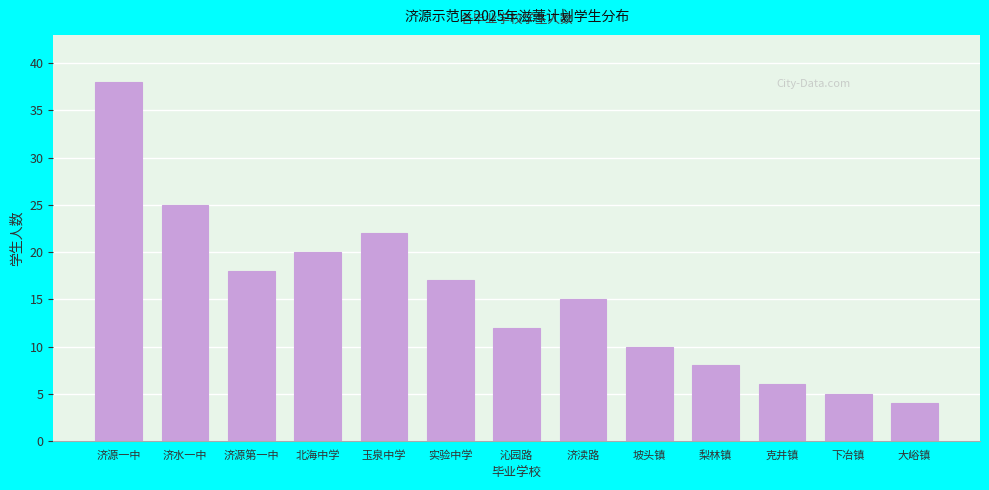

Reading left to right, transcribe all the data shown in this chart.

济源一中=38	济水一中=25	济源第一中=18	北海中学=20	玉泉中学=22	实验中学=17	沁园路=12	济渎路=15	坡头镇=10	梨林镇=8	克井镇=6	下冶镇=5	大峪镇=4